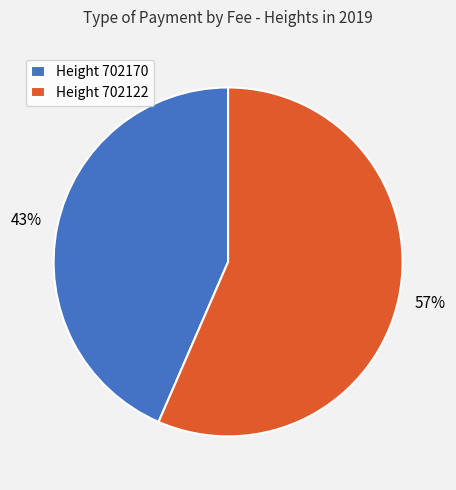

True or false: Height 702122 accounts for 72% of the total.

False